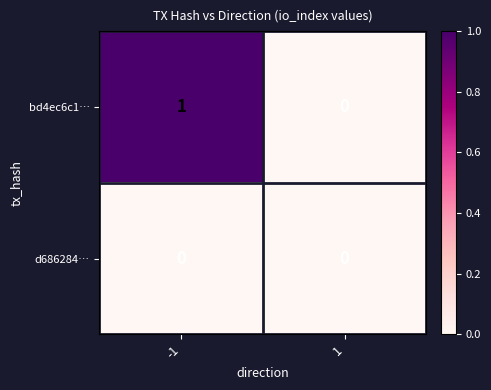

The value of bd4ec6c1… at 1 is 0. True or false?

True